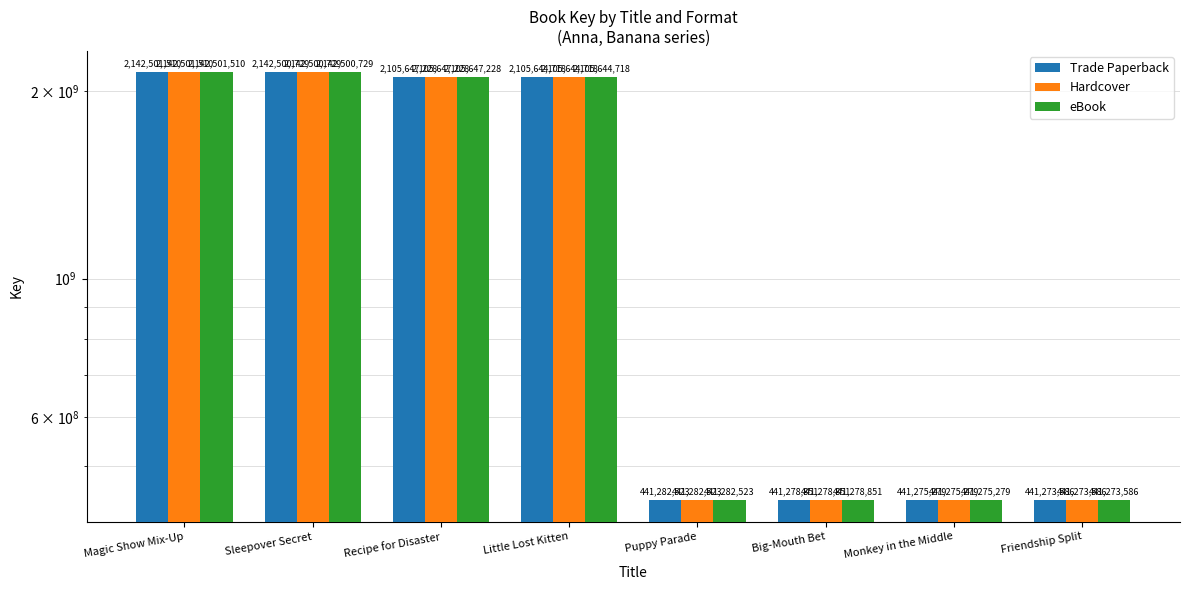

At how many categories does at least one series exceed 1552261456?

4